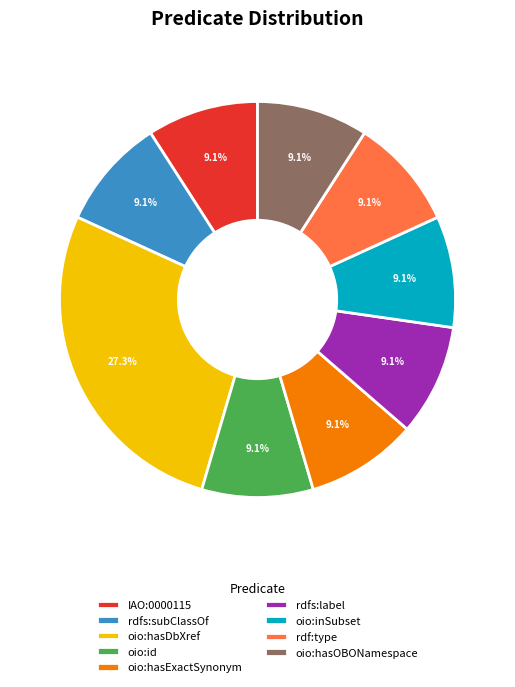

What is the largest slice in the pie chart?

oio:hasDbXref